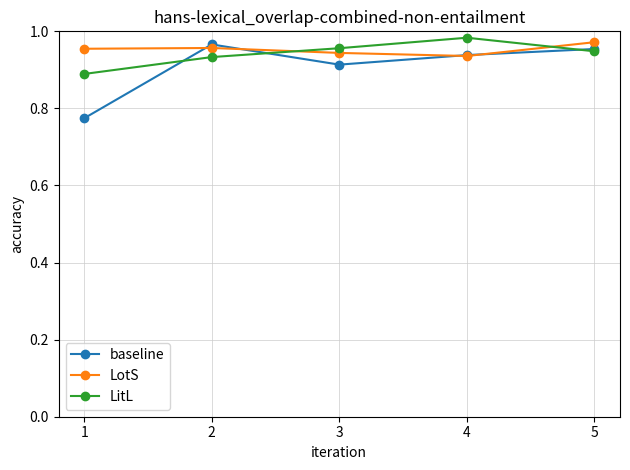

The baseline series shows 0.3 at 4. True or false?

False